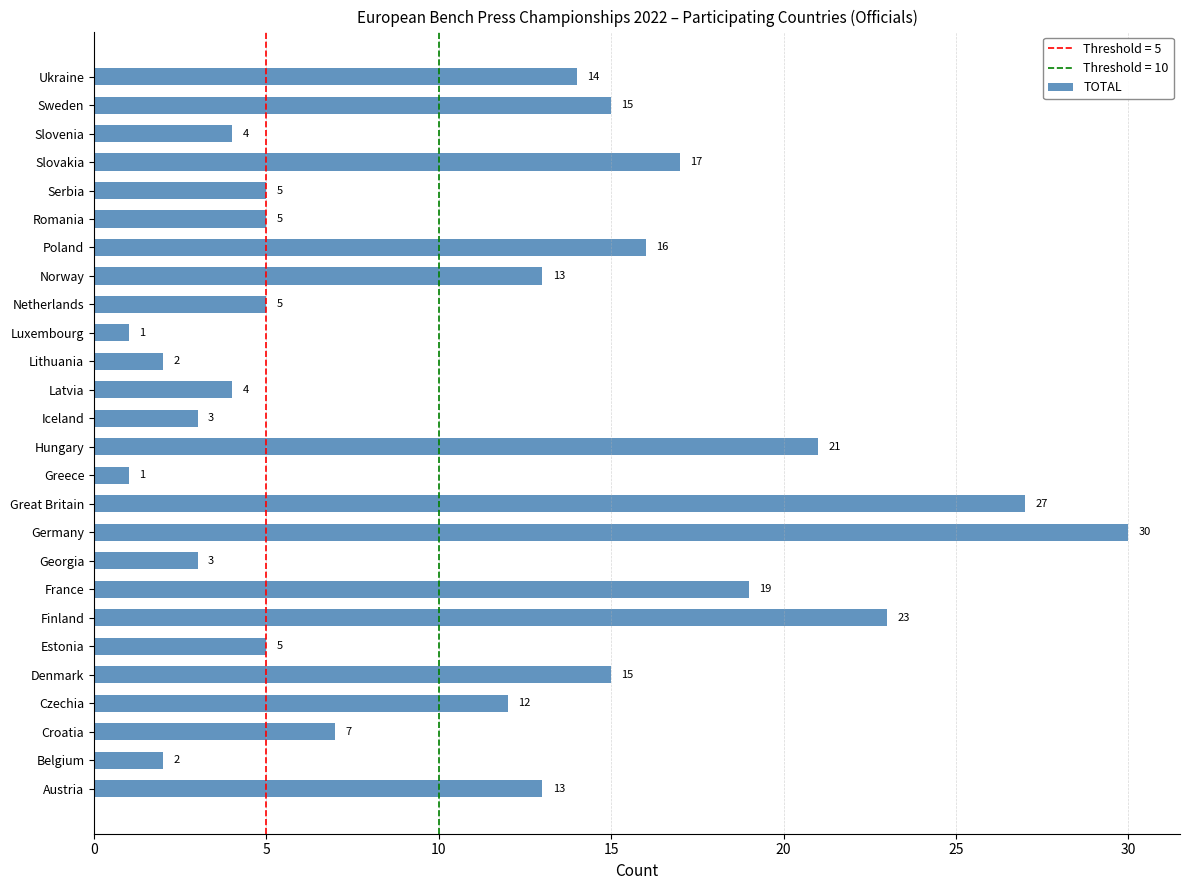

What is the difference between the maximum and minimum values?

29